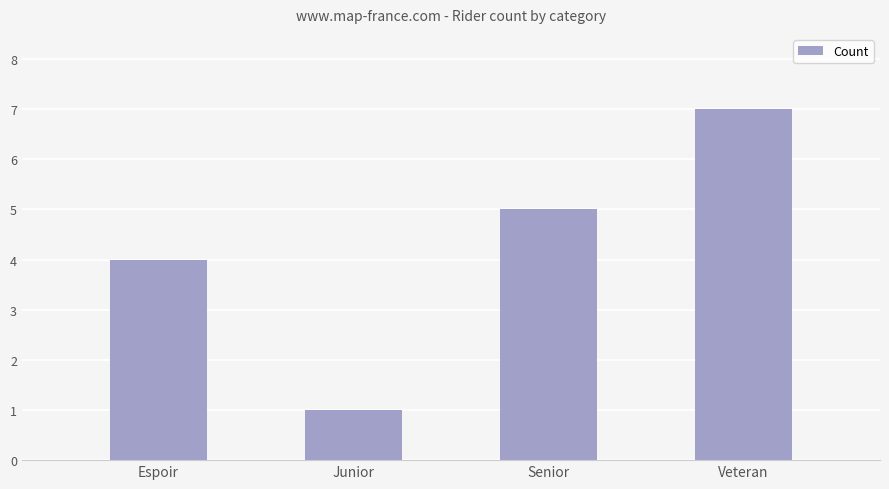

Reading left to right, extract all data points from this chart.

Espoir=4	Junior=1	Senior=5	Veteran=7